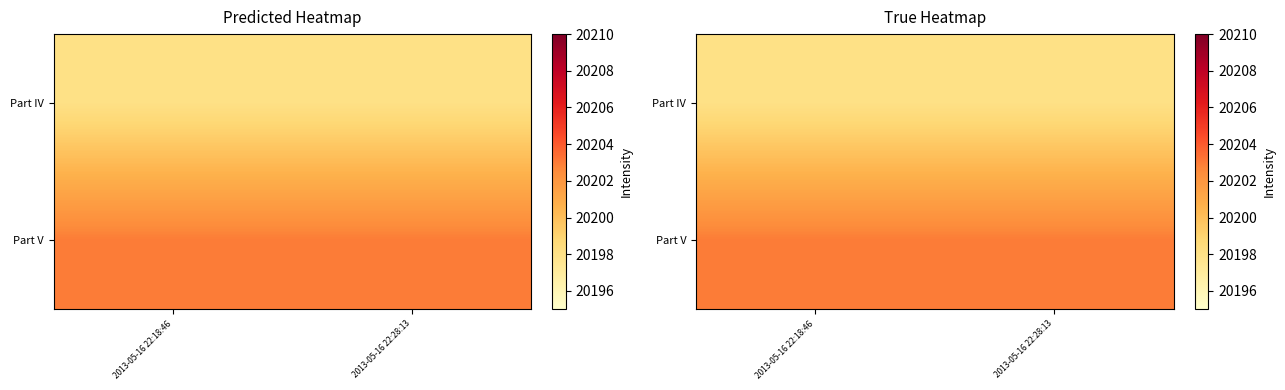

List the series in order of their peak value, highest first.

Part V, Part IV